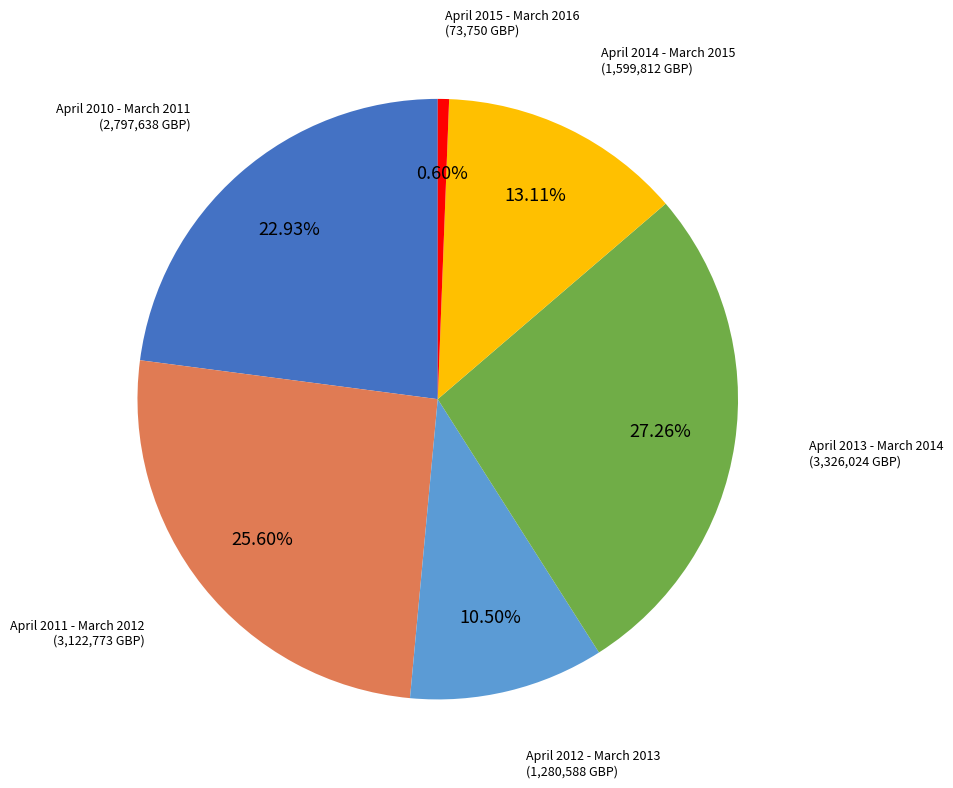

To the nearest percent, what is the difference between the largest and smallest slice percentages?

27%